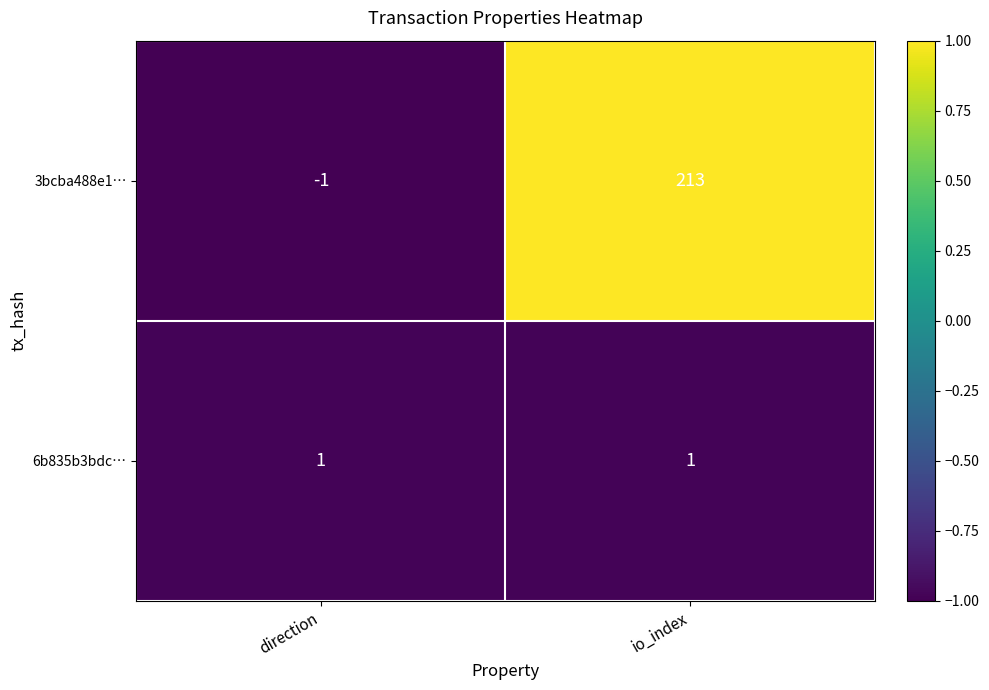

Which series has the largest range (max minus min)?

3bcba488e1…